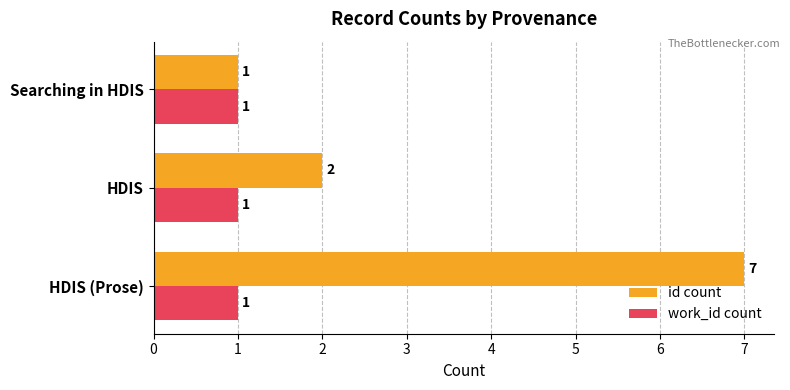

Which label corresponds to the largest value in the chart?

HDIS (Prose)